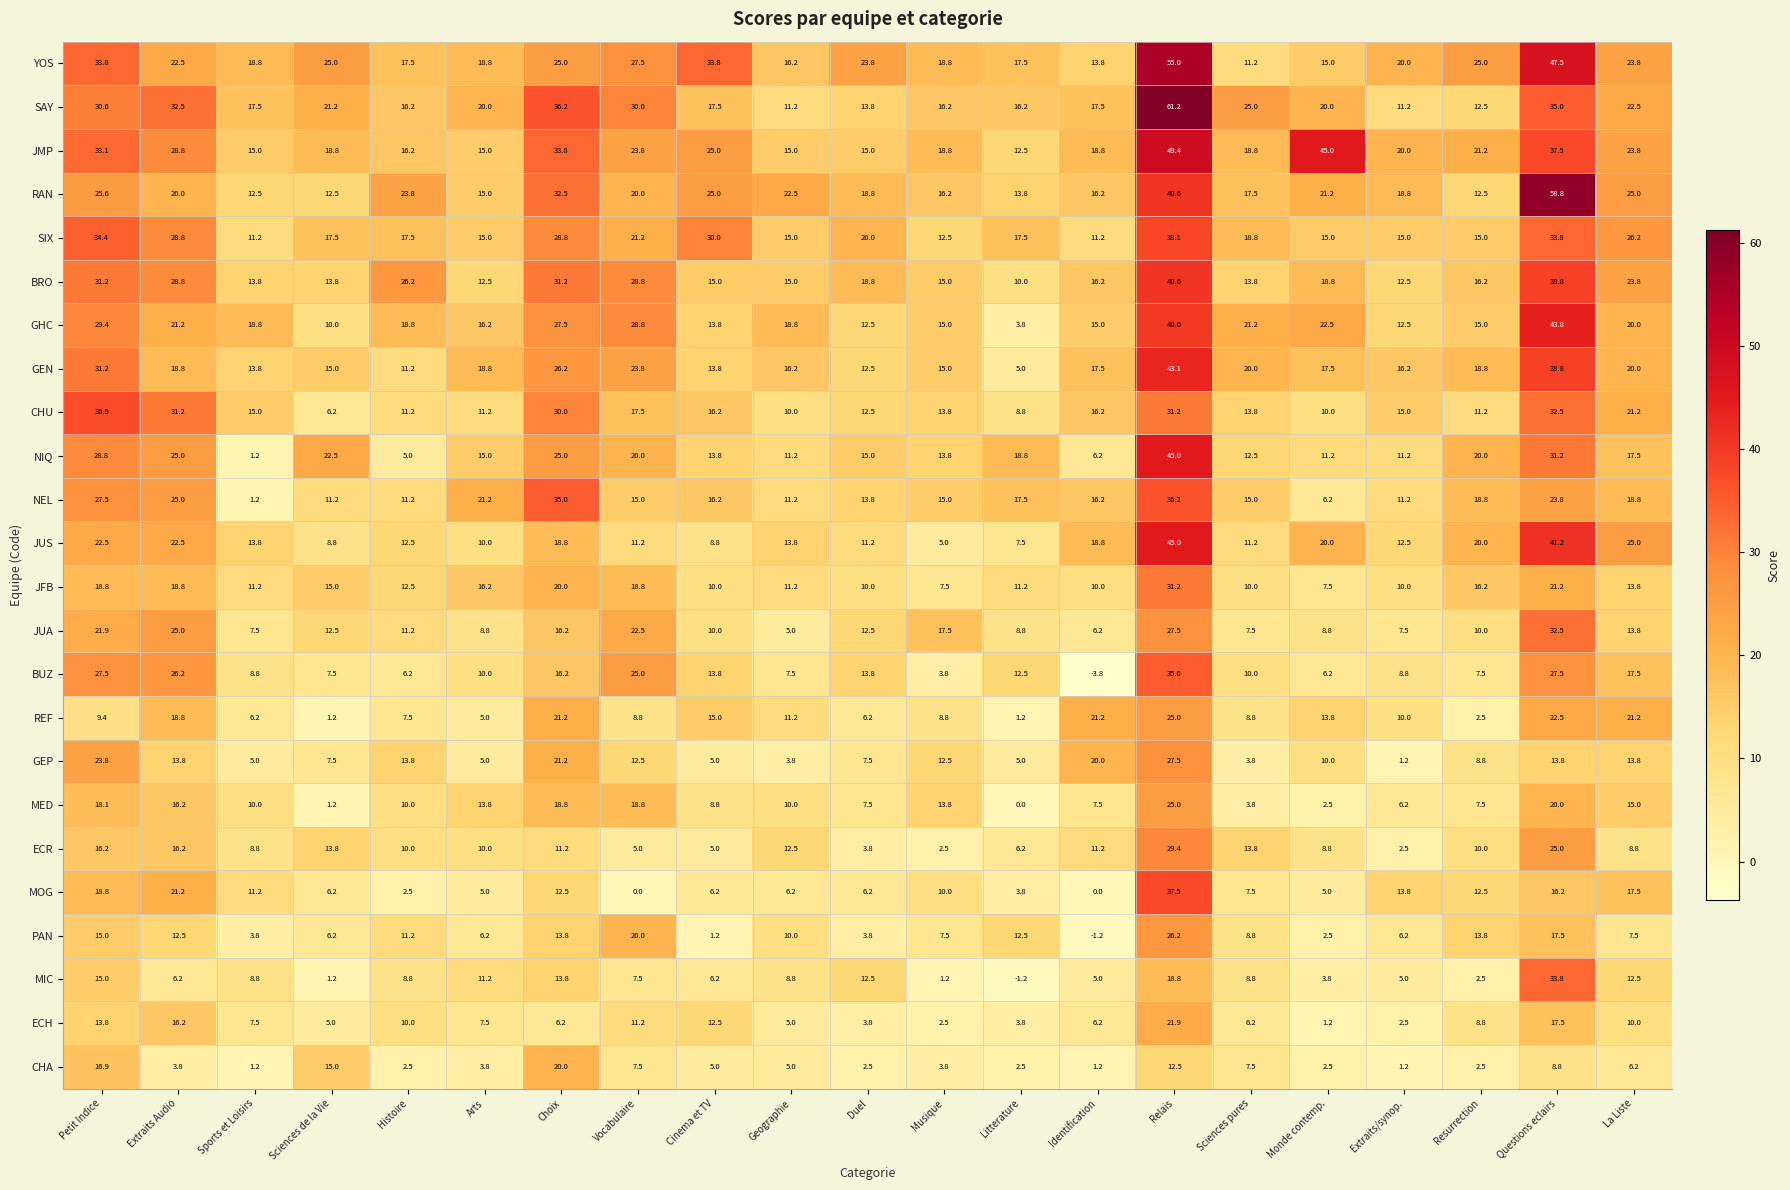

Which label corresponds to the largest value in the chart?

Relais